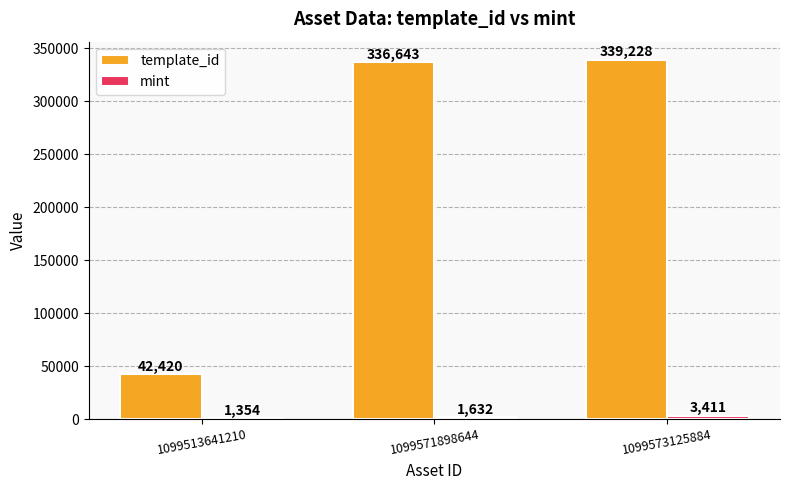

What is the lowest value of the template_id series?

42420